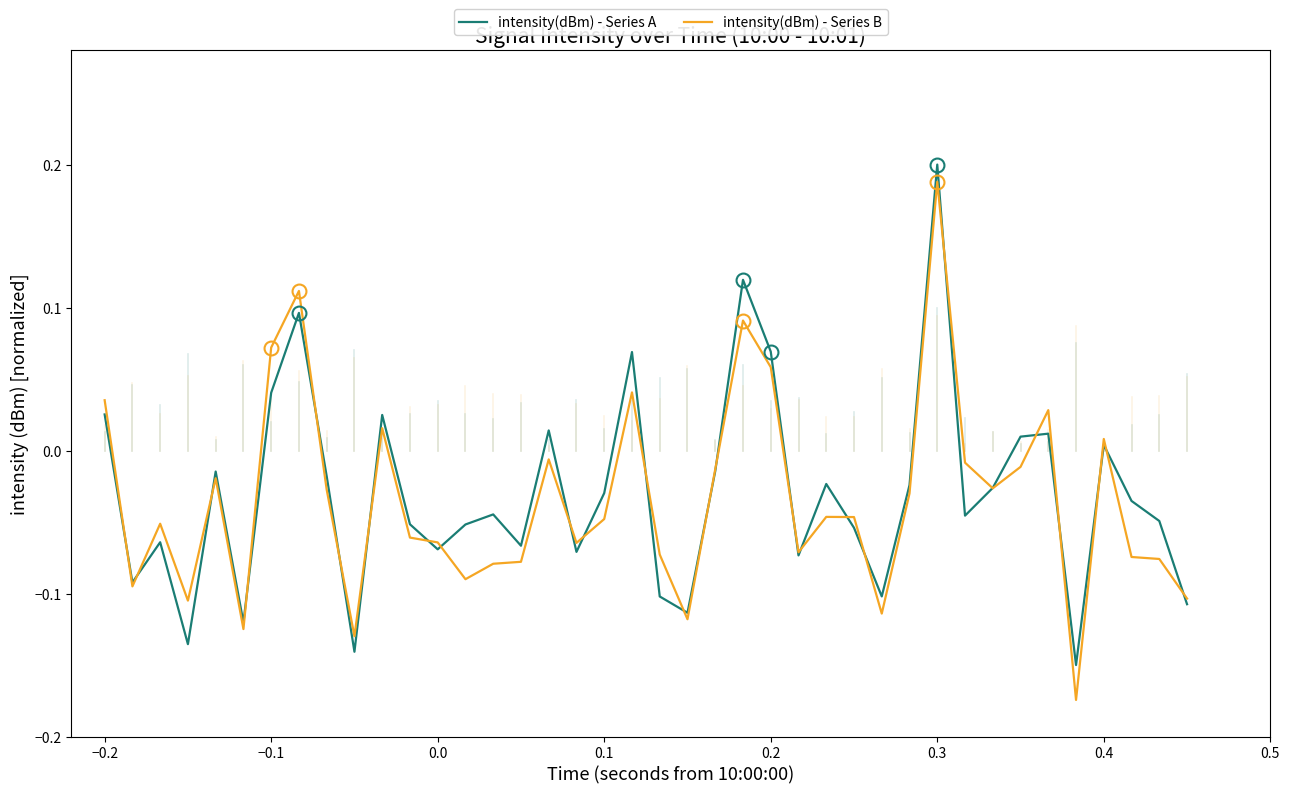

Which series has the largest range (max minus min)?

intensity(dBm) - Series B